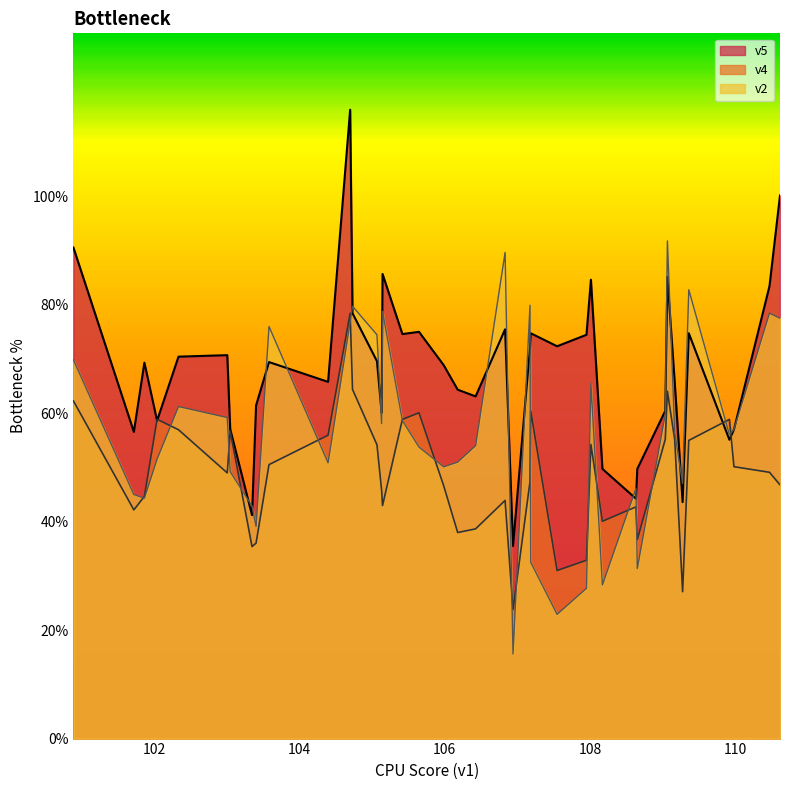

At which label does v5 reach its minimum?

106.9388517